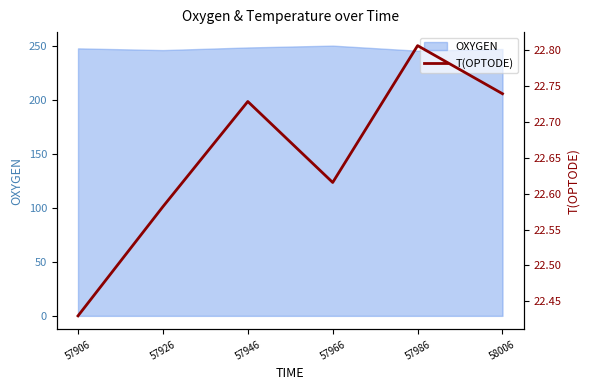

What is the difference between the maximum and minimum values?

0.4